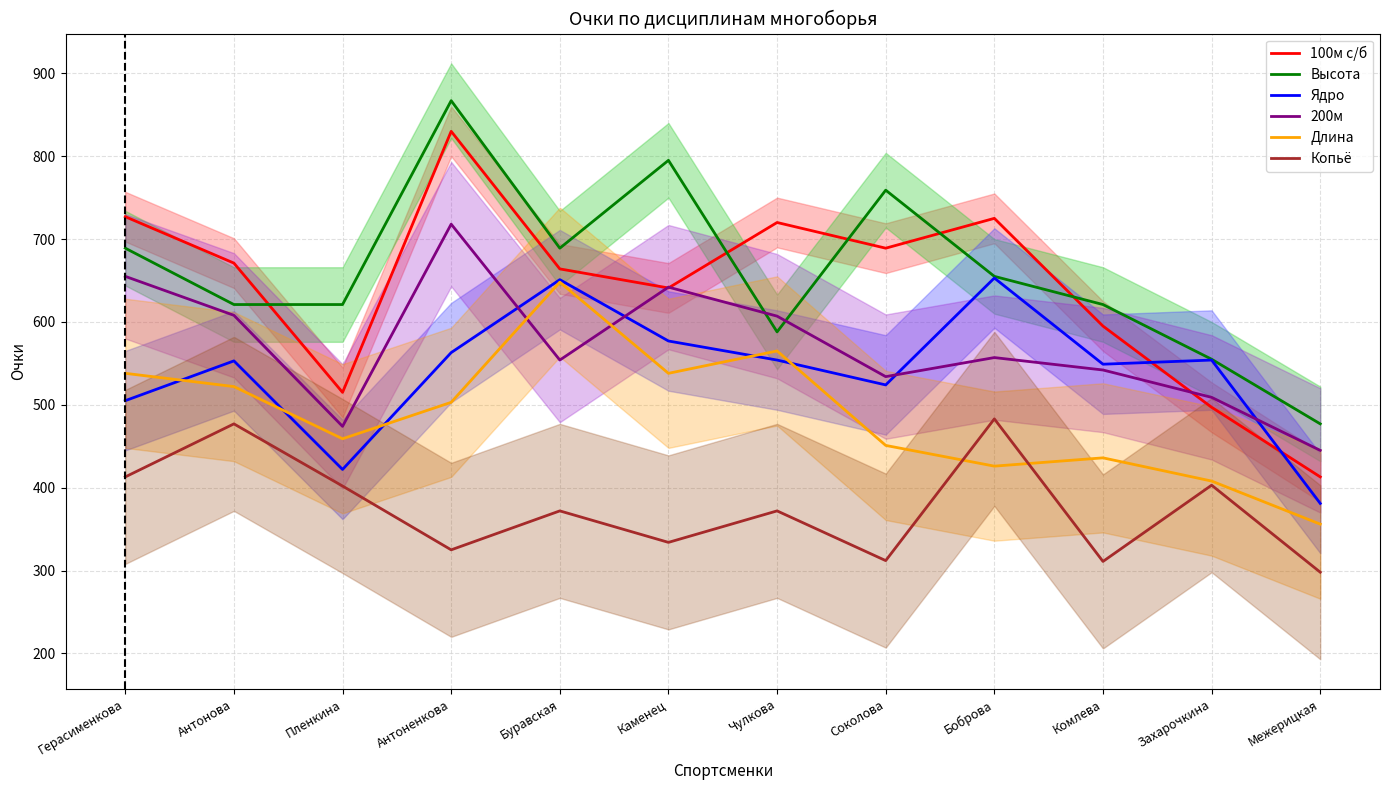

What is the smallest value displayed?

298